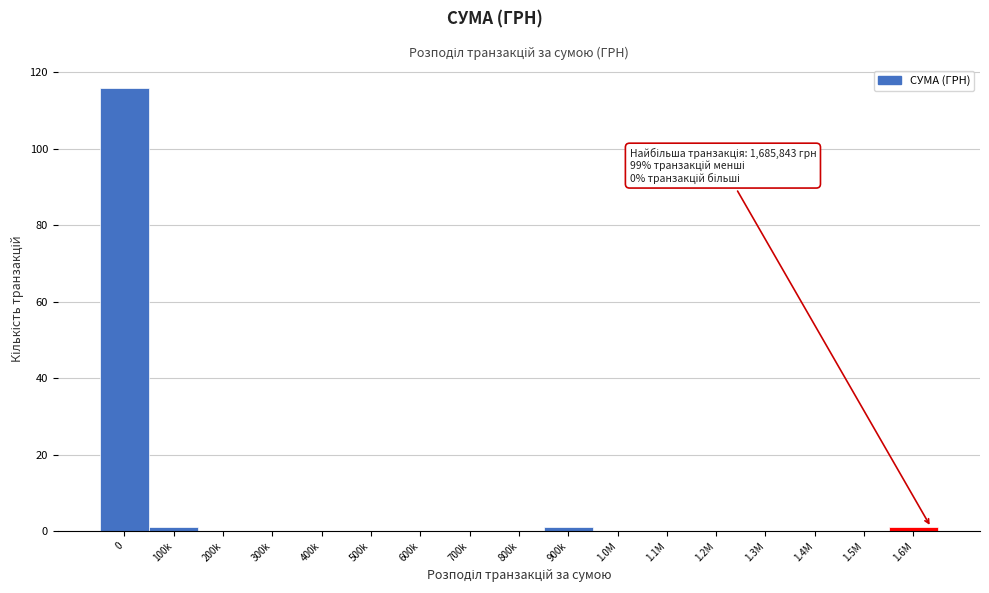

Reading right to left, what are all the values shown in this chart?

1.6M=1	1.5M=0	1.4M=0	1.3M=0	1.2M=0	1.1M=0	1.0M=0	900k=1	800k=0	700k=0	600k=0	500k=0	400k=0	300k=0	200k=0	100k=1	0=116